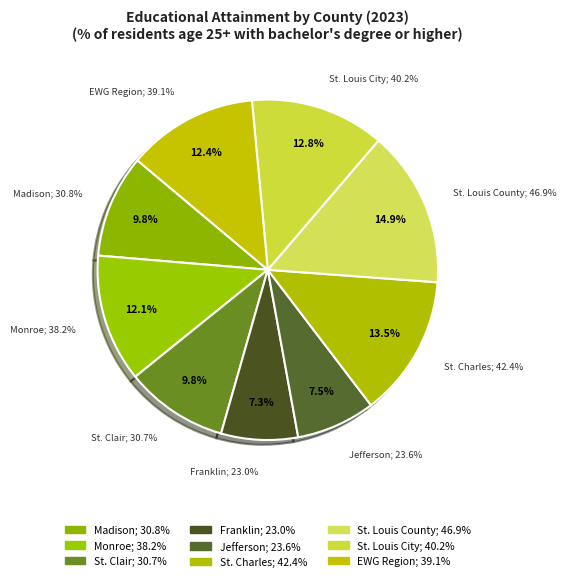

Is the sum of St. Louis County and Franklin greater than half?

No